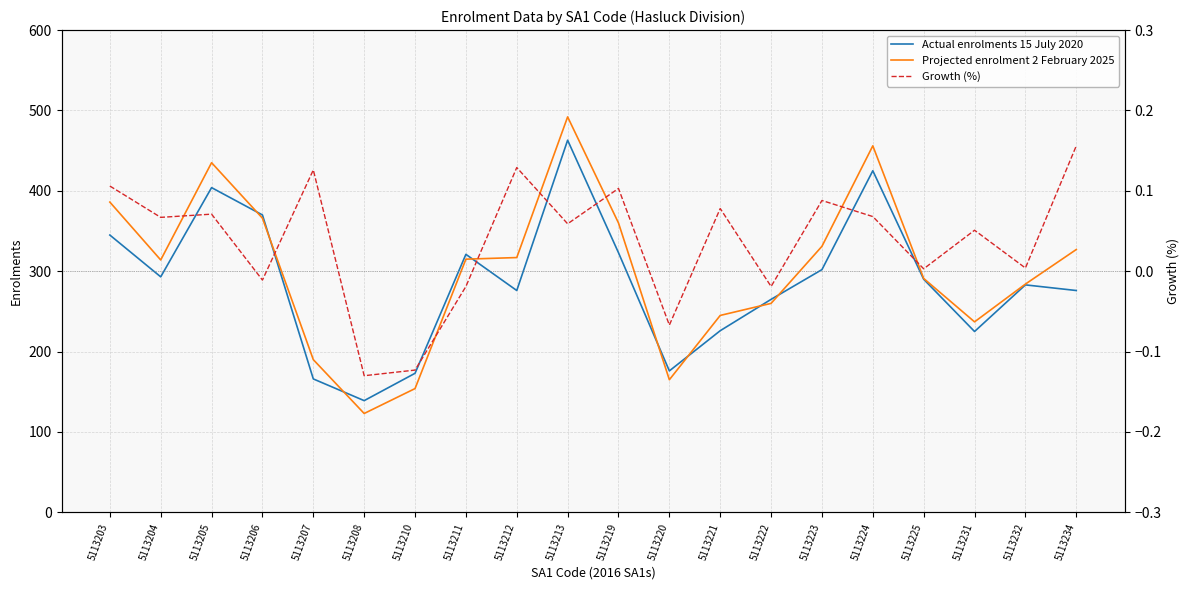

Reading left to right, list all the values displayed in this chart.

Actual enrolments 15 July 2020: 5113203=345.0	5113204=293.0	5113205=404.0	5113206=370.0	5113207=166.0	5113208=139.0	5113210=173.0	5113211=321.0	5113212=276.0	5113213=463.0	5113219=323.0	5113220=176.0	5113221=226.0	5113222=265.0	5113223=302.0	5113224=425.0	5113225=290.0	5113231=225.0	5113232=283.0	5113234=276.0
Projected enrolment 2 February 2025: 5113203=386.0	5113204=314.0	5113205=435.0	5113206=366.0	5113207=190.0	5113208=123.0	5113210=154.0	5113211=315.0	5113212=317.0	5113213=492.0	5113219=360.0	5113220=165.0	5113221=245.0	5113222=260.0	5113223=331.0	5113224=456.0	5113225=291.0	5113231=237.0	5113232=284.0	5113234=327.0
Growth (%): 5113203=0.1	5113204=0.1	5113205=0.1	5113206=-0.0	5113207=0.1	5113208=-0.1	5113210=-0.1	5113211=-0.0	5113212=0.1	5113213=0.1	5113219=0.1	5113220=-0.1	5113221=0.1	5113222=-0.0	5113223=0.1	5113224=0.1	5113225=0.0	5113231=0.1	5113232=0.0	5113234=0.2